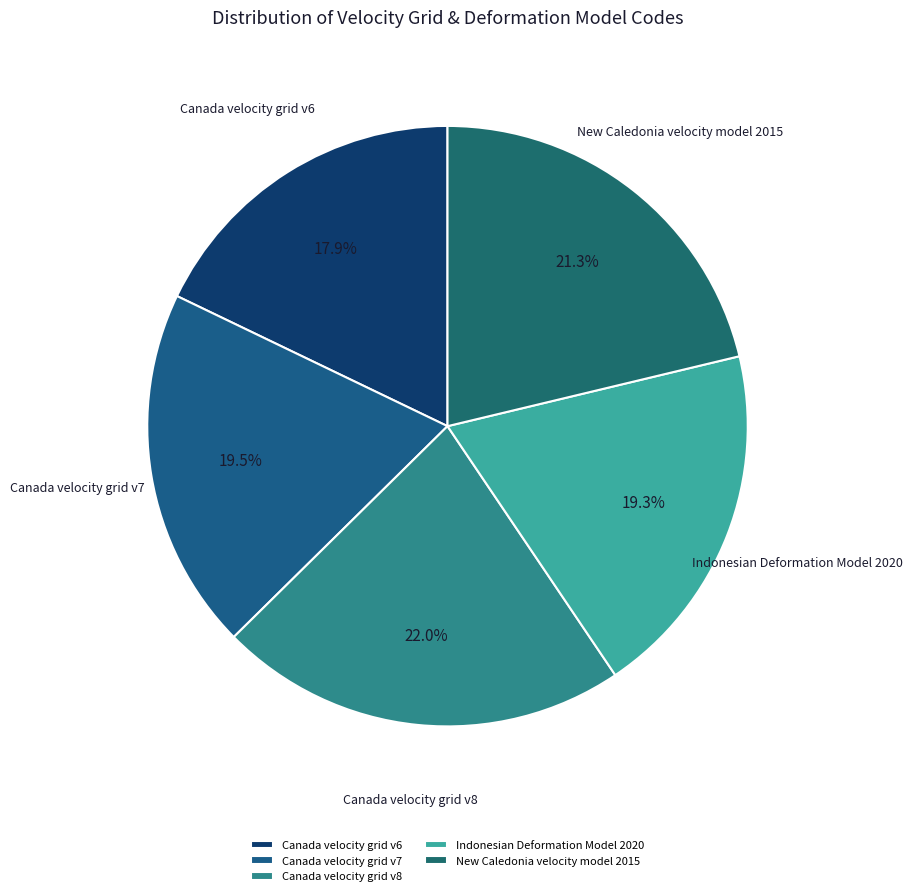

Does any single category account for the majority?

No